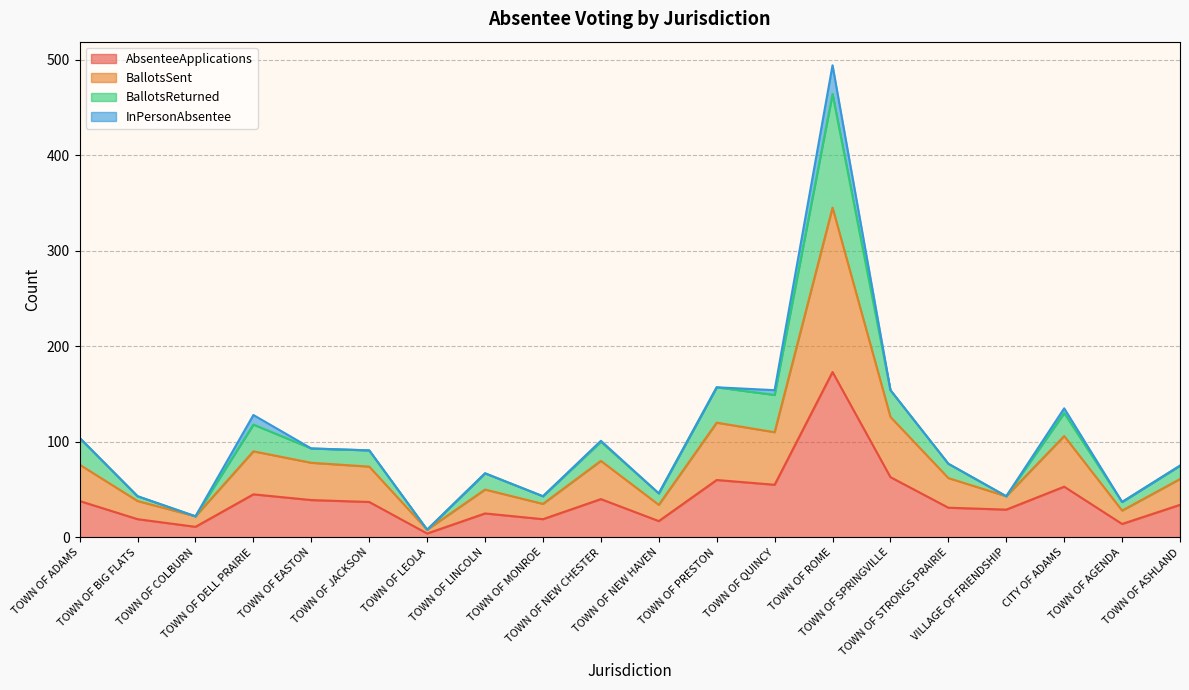

True or false: BallotsSent and AbsenteeApplications intersect in this chart.

False